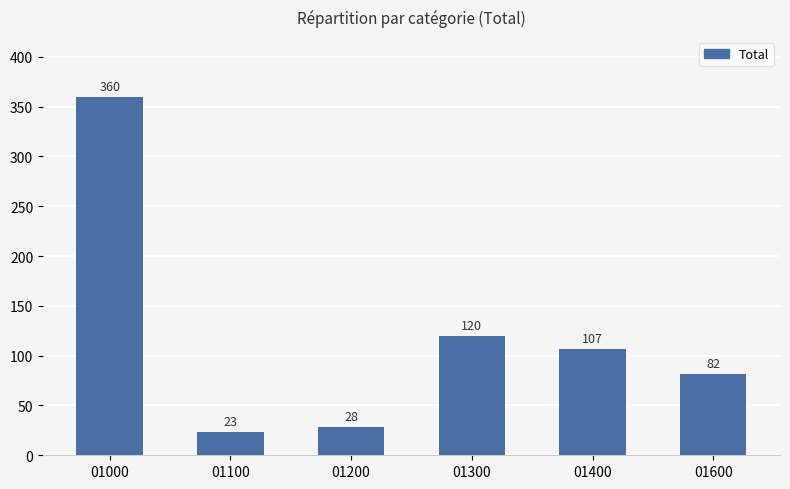

What is the approximate value at 01300, to the nearest 10?

120